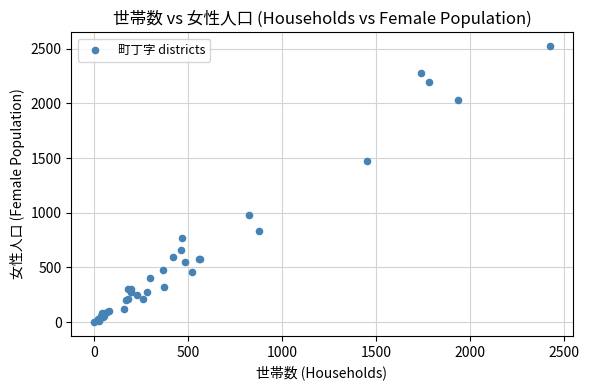

What Y value in the scatter plot is closest to 1262?

1476